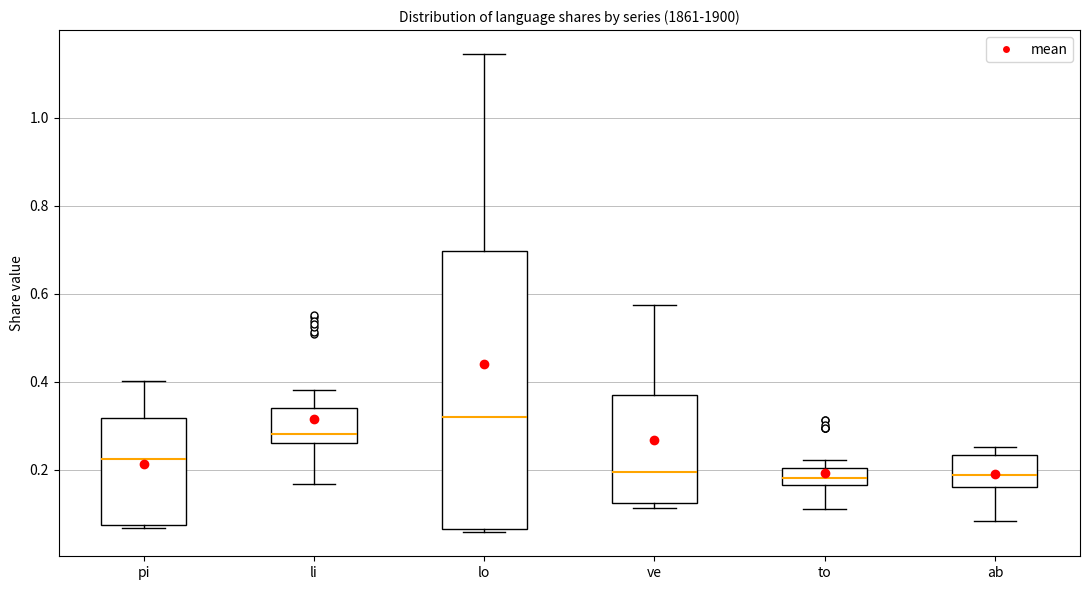

Comparing the boxes themselves (not the whiskers), which one is the tallest?

lo